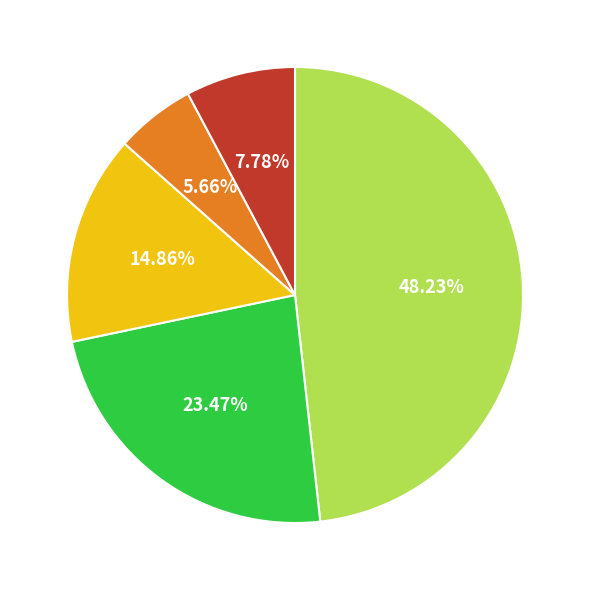

Is there any slice that represents more than half of the pie?

No